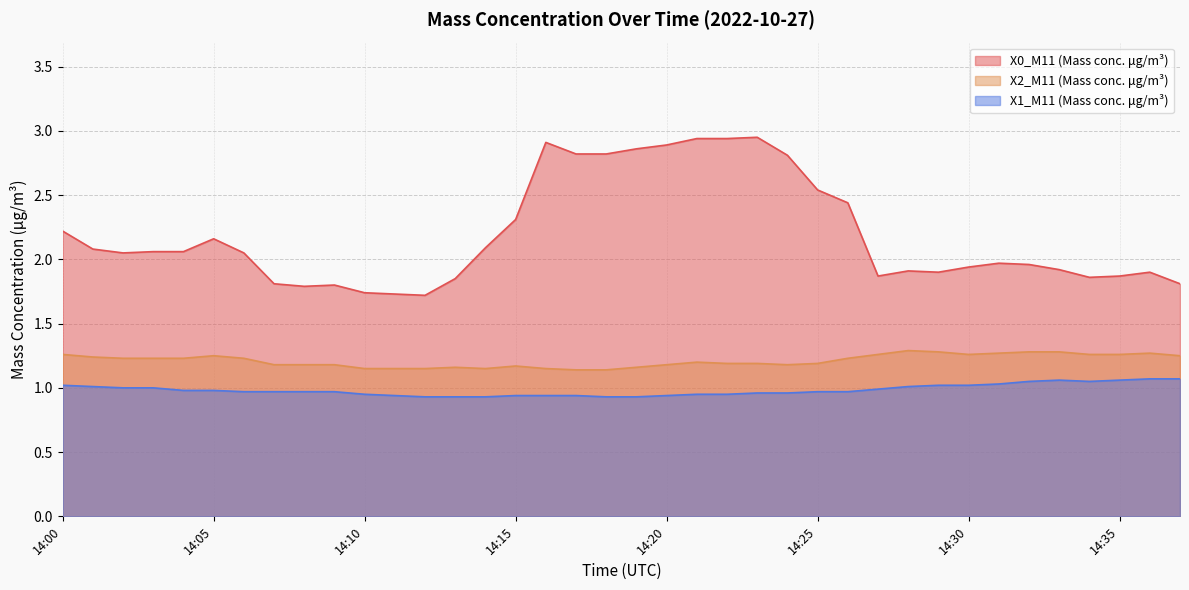

List the series in order of their peak value, highest first.

X0_M11 (Mass conc. μg/m³), X2_M11 (Mass conc. μg/m³), X1_M11 (Mass conc. μg/m³)